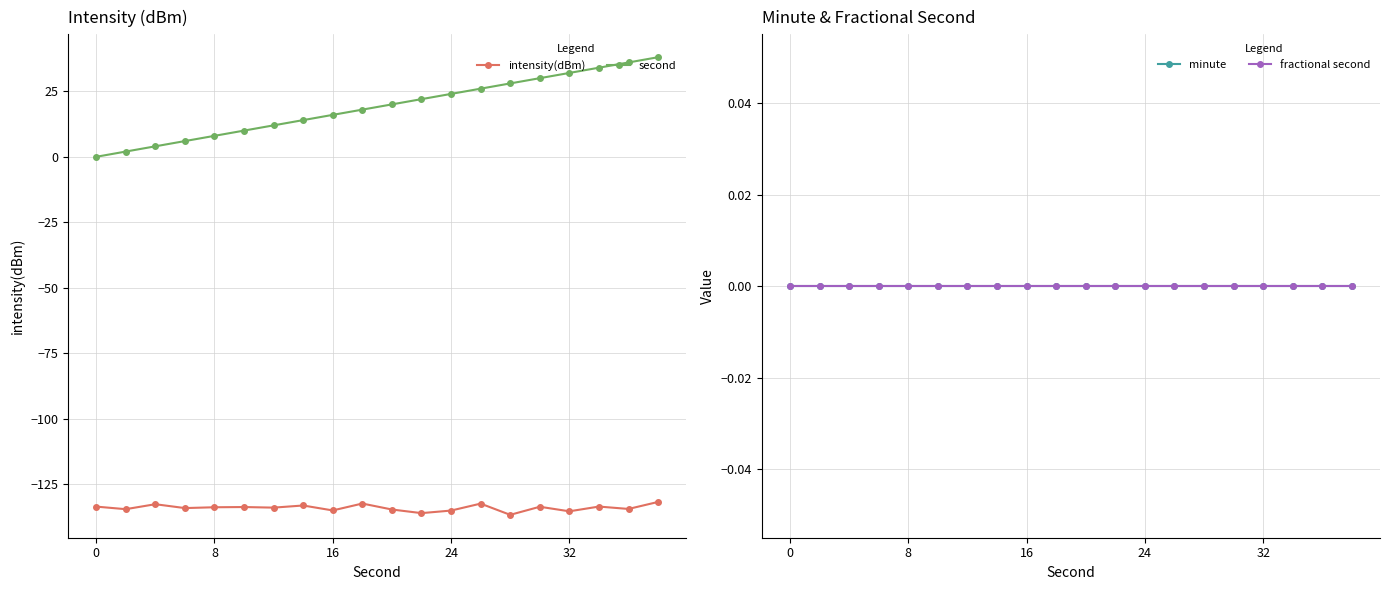

True or false: minute has more than 1 points higher than both neighbors.

False